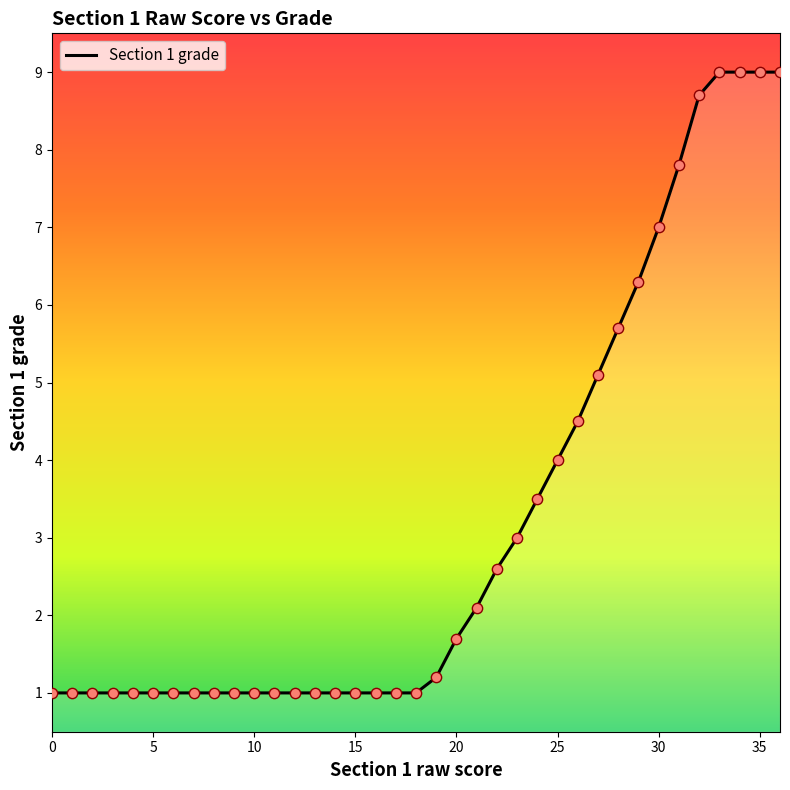

What is the minimum value shown in the chart?

1.0